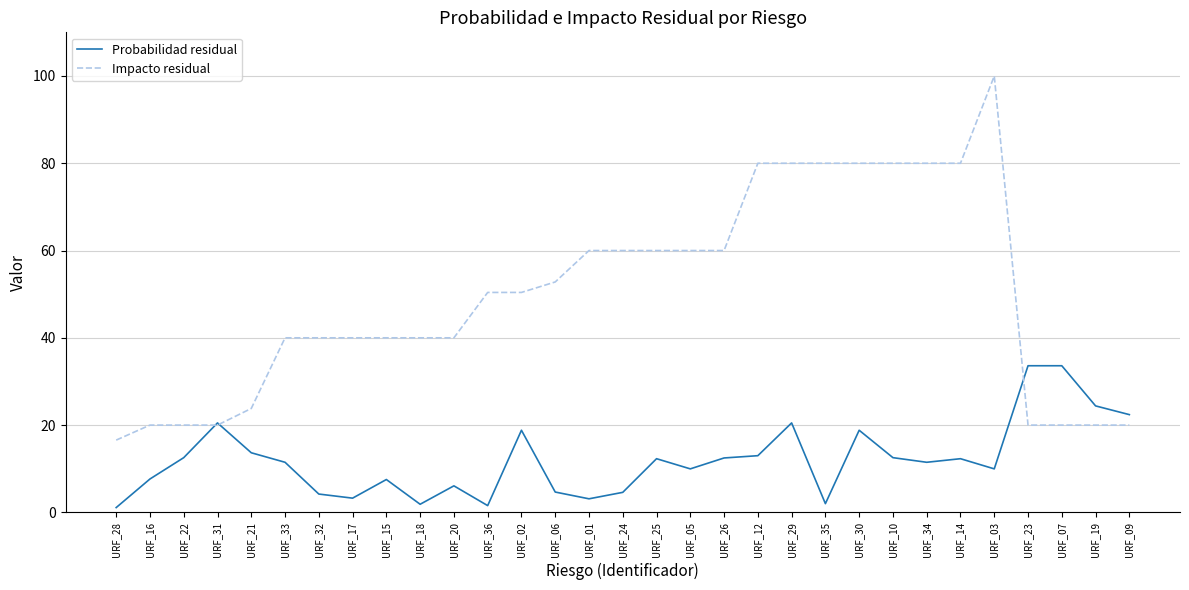

List the series in order of their overall mean, highest first.

Impacto residual, Probabilidad residual